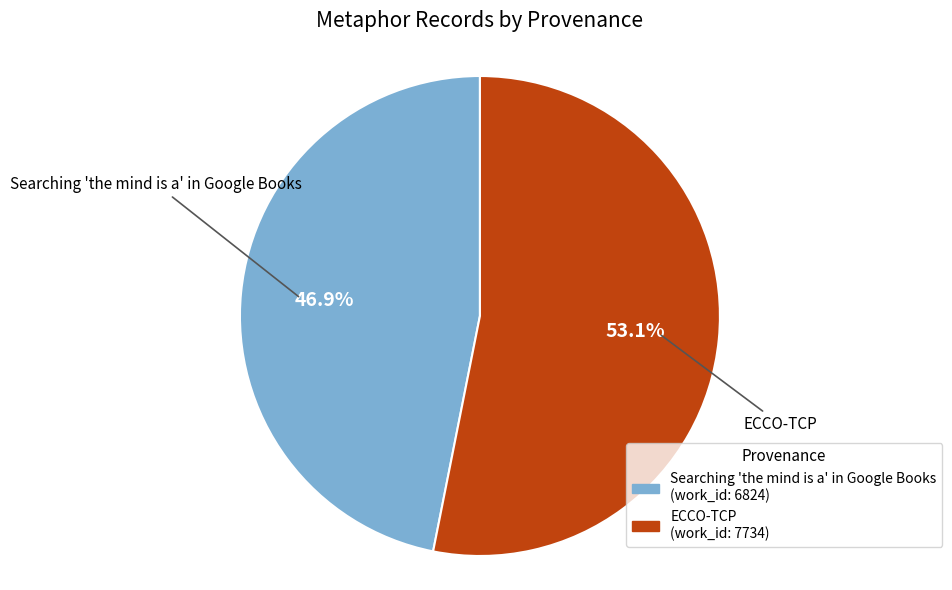

Which has a higher value, Searching 'the mind is a' in Google Books or ECCO-TCP?

ECCO-TCP